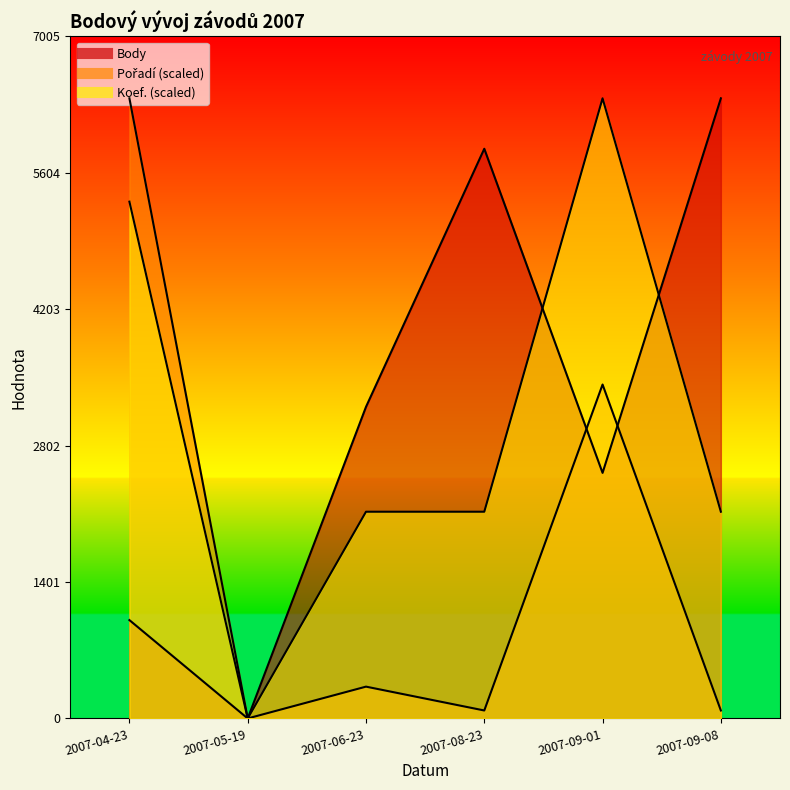

What is the average value of the Body series?

3158.7